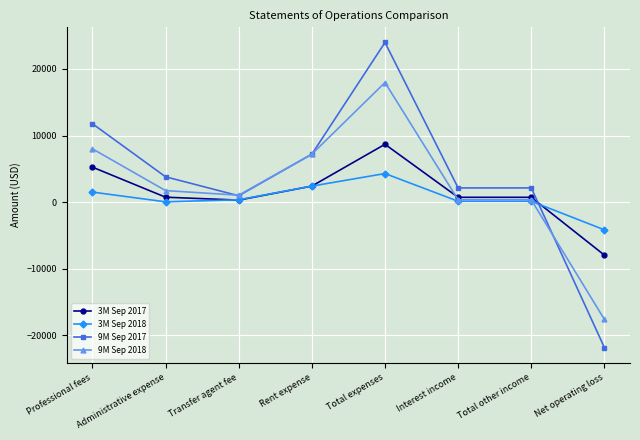

What are all the series names shown in the legend?

3M Sep 2017, 3M Sep 2018, 9M Sep 2017, 9M Sep 2018